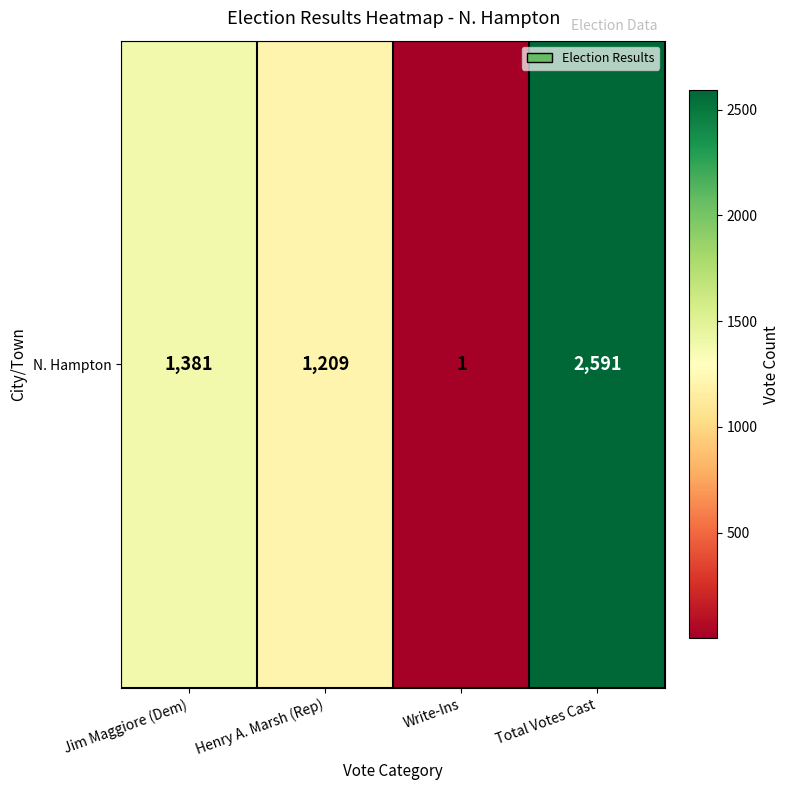

Rank the categories by value from highest to lowest.

Total Votes Cast, Jim Maggiore (Dem), Henry A. Marsh (Rep), Write-Ins